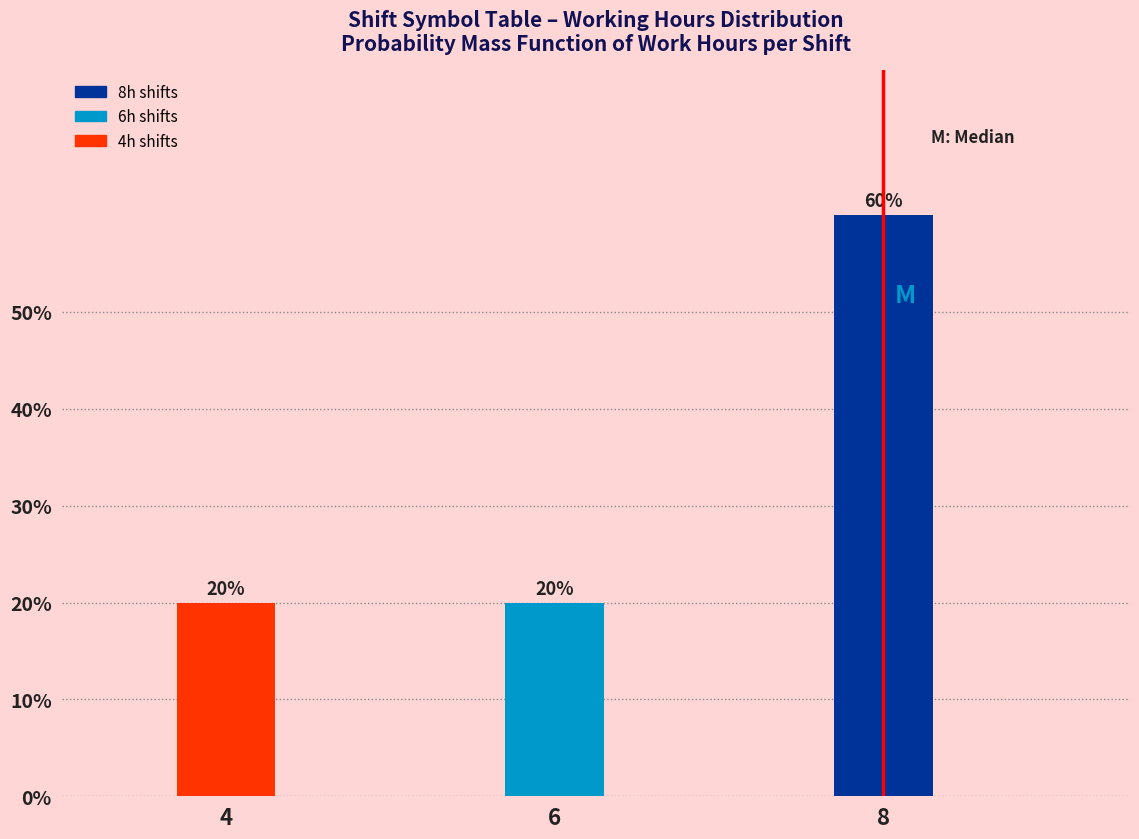

Reading right to left, transcribe all the data shown in this chart.

8=60	6=20	4=20